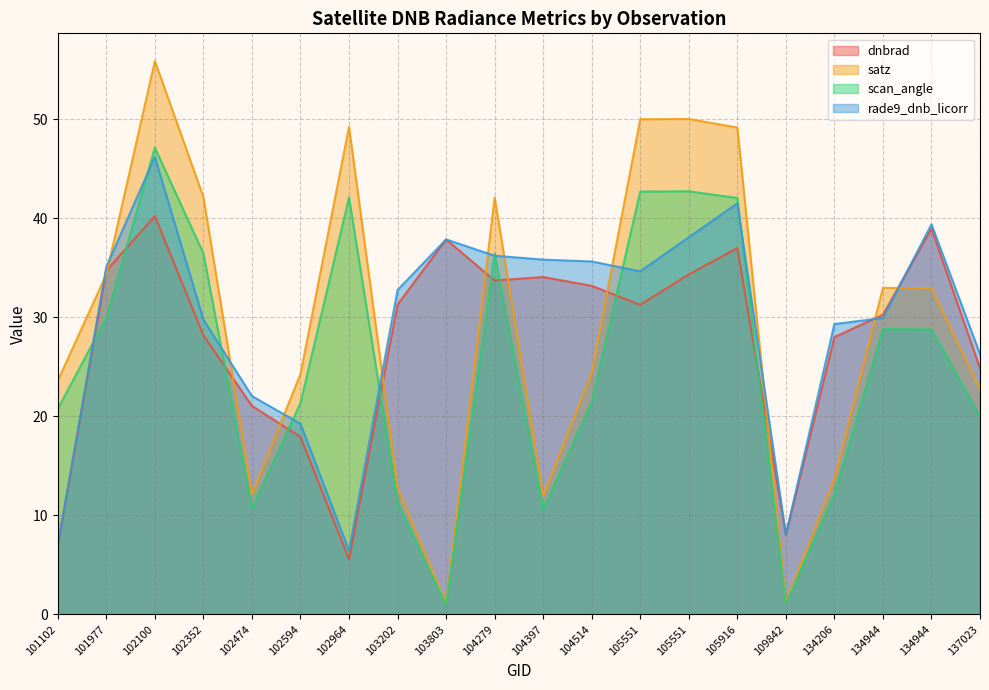

What is the difference between the scan_angle values at 134206 and 102964?

30.0